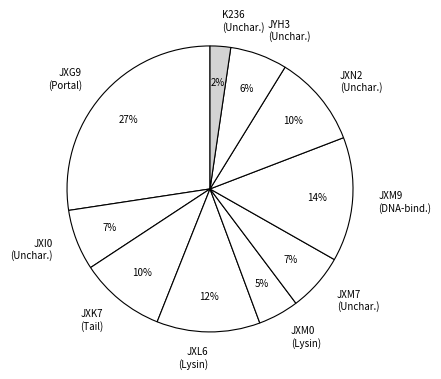

Combined, do JXM0 (Lysin) and JXK7 (Tail) account for over 50%?

No